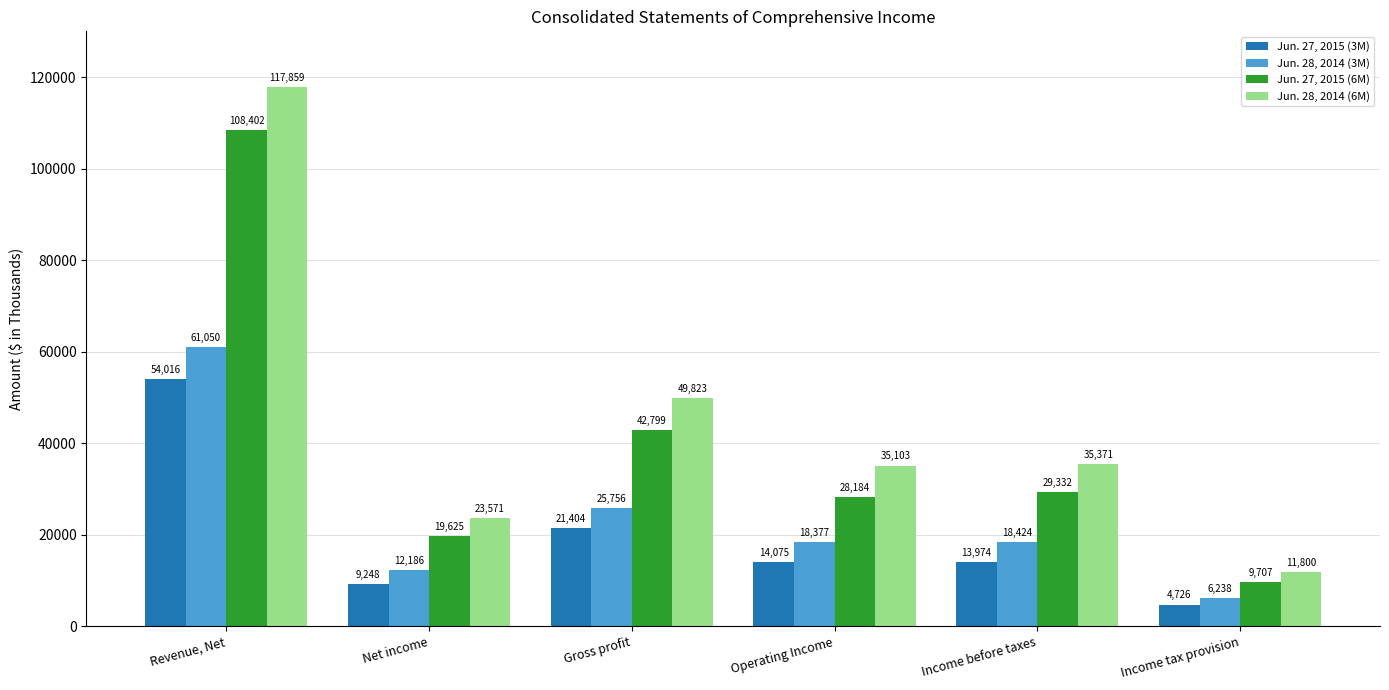

How many Jun. 28, 2014 (3M) values are between 12186 and 25756?

4